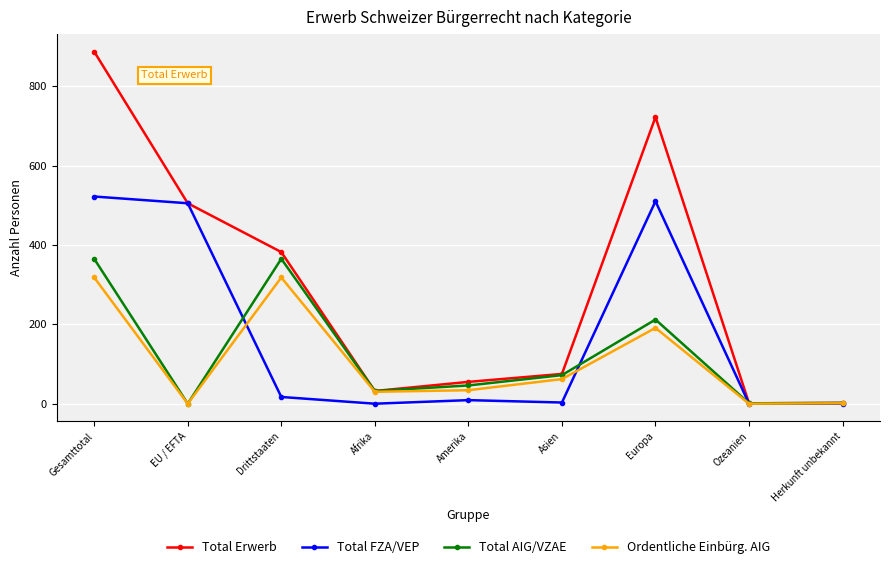

Count the number of categories in the chart.

9